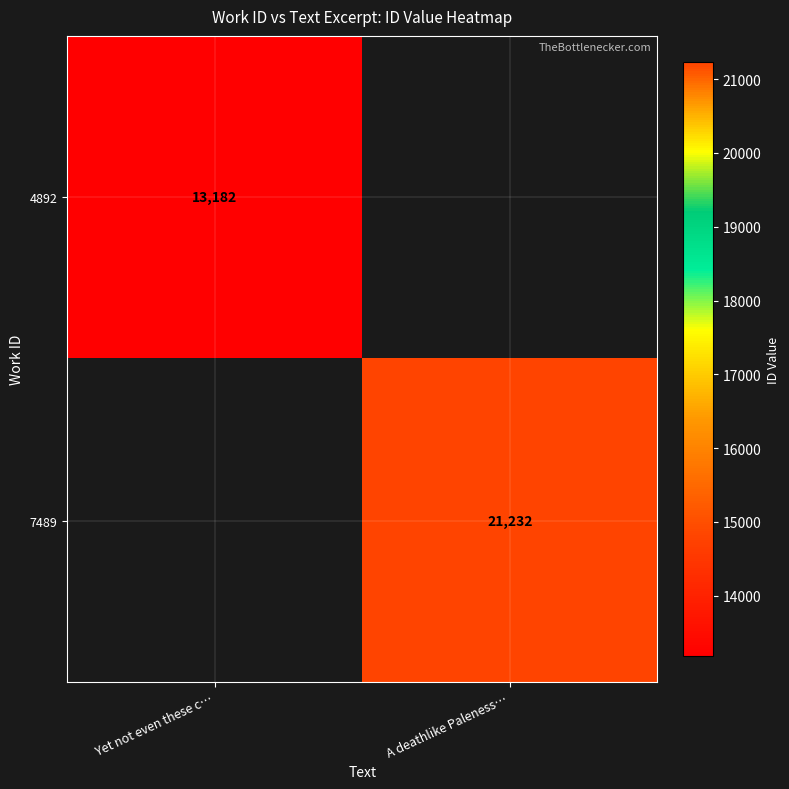

The value of 7489 at A deathlike Paleness… is 21232. True or false?

True